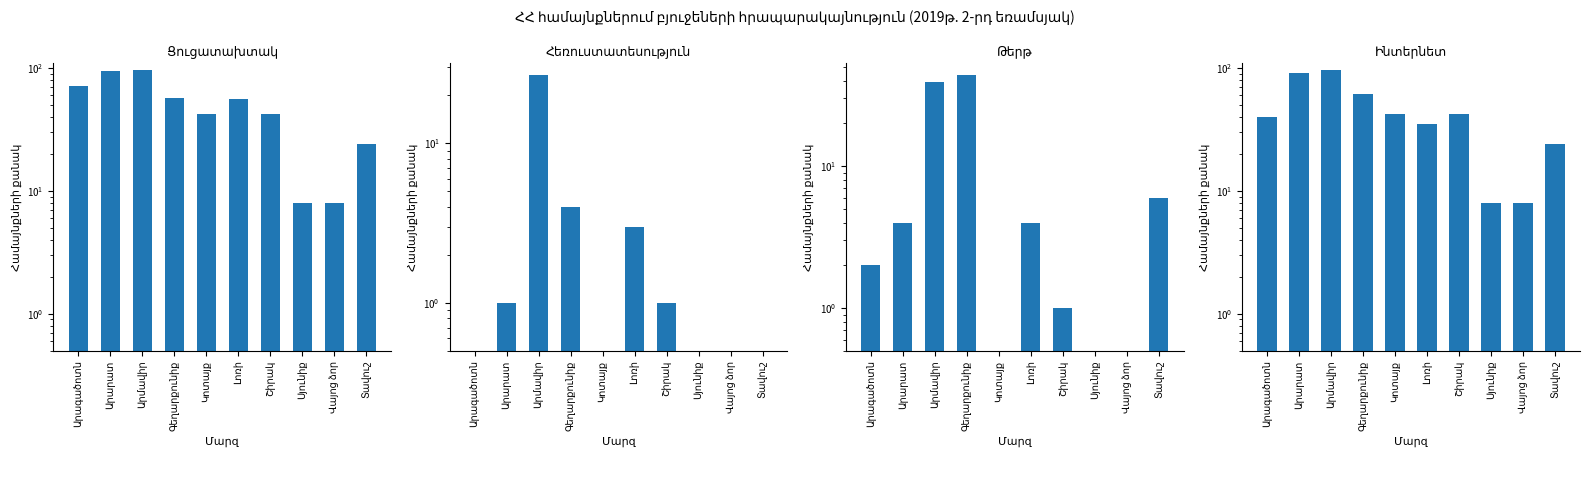

Count the number of data series in this chart.

4